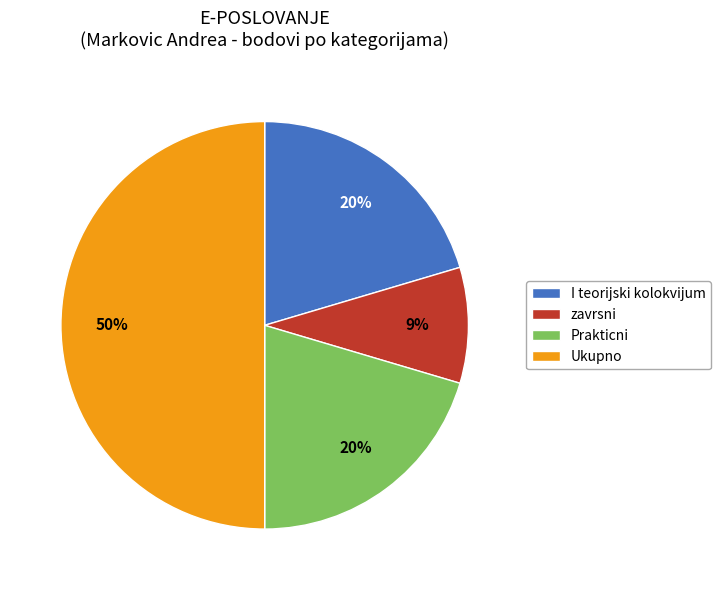

Count the number of slices in the pie.

4